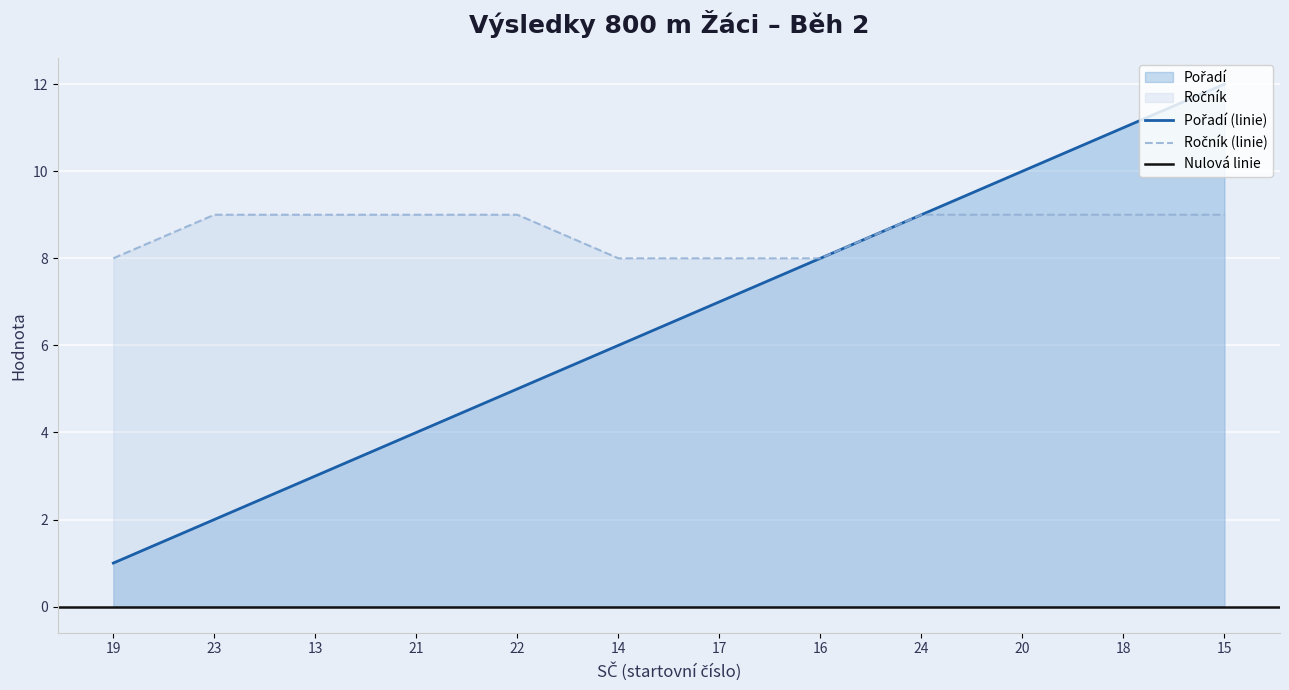

What is the maximum value shown in the chart?

12